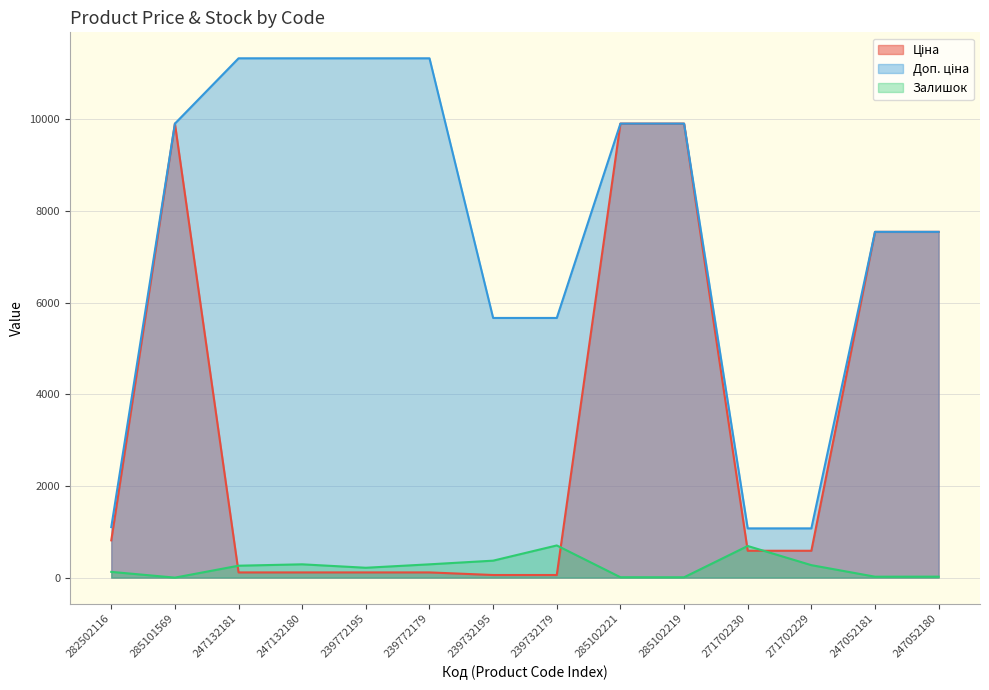

At which label does Доп. ціна reach its minimum?

271702230